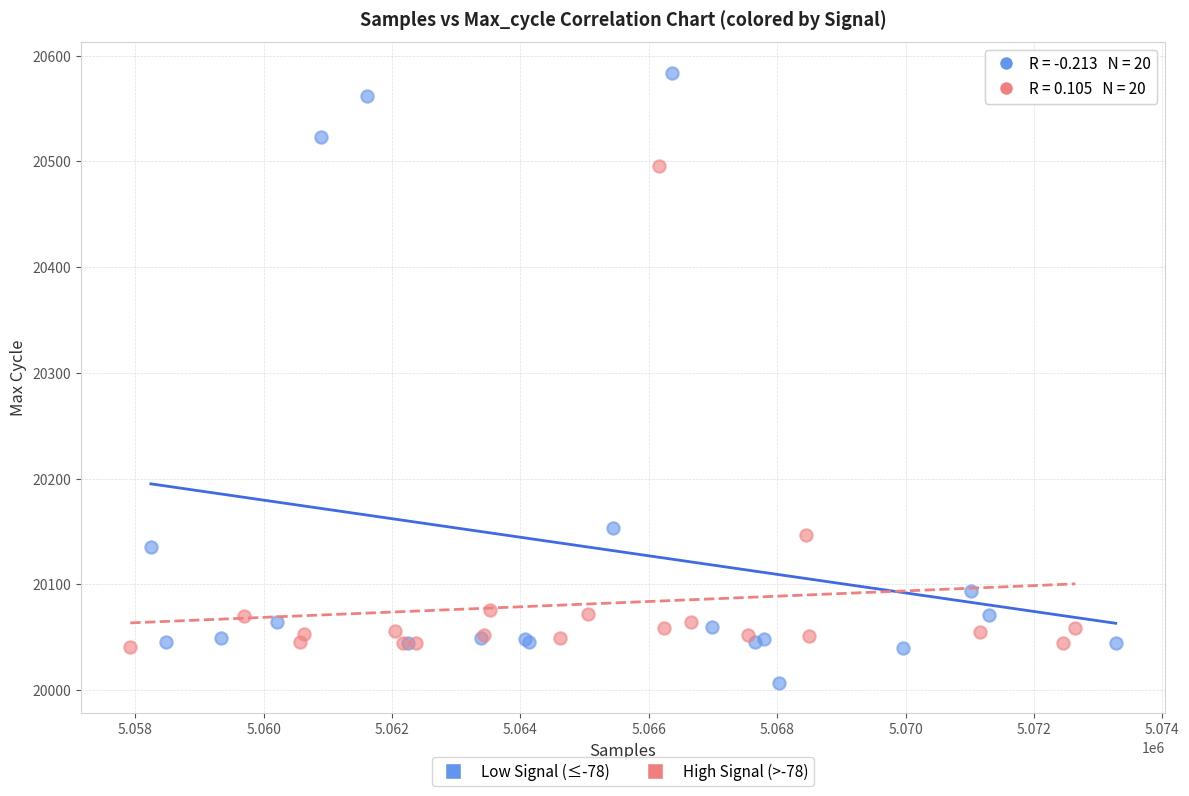

Which series reaches the minimum Y coordinate?

Low Signal (≤-78)